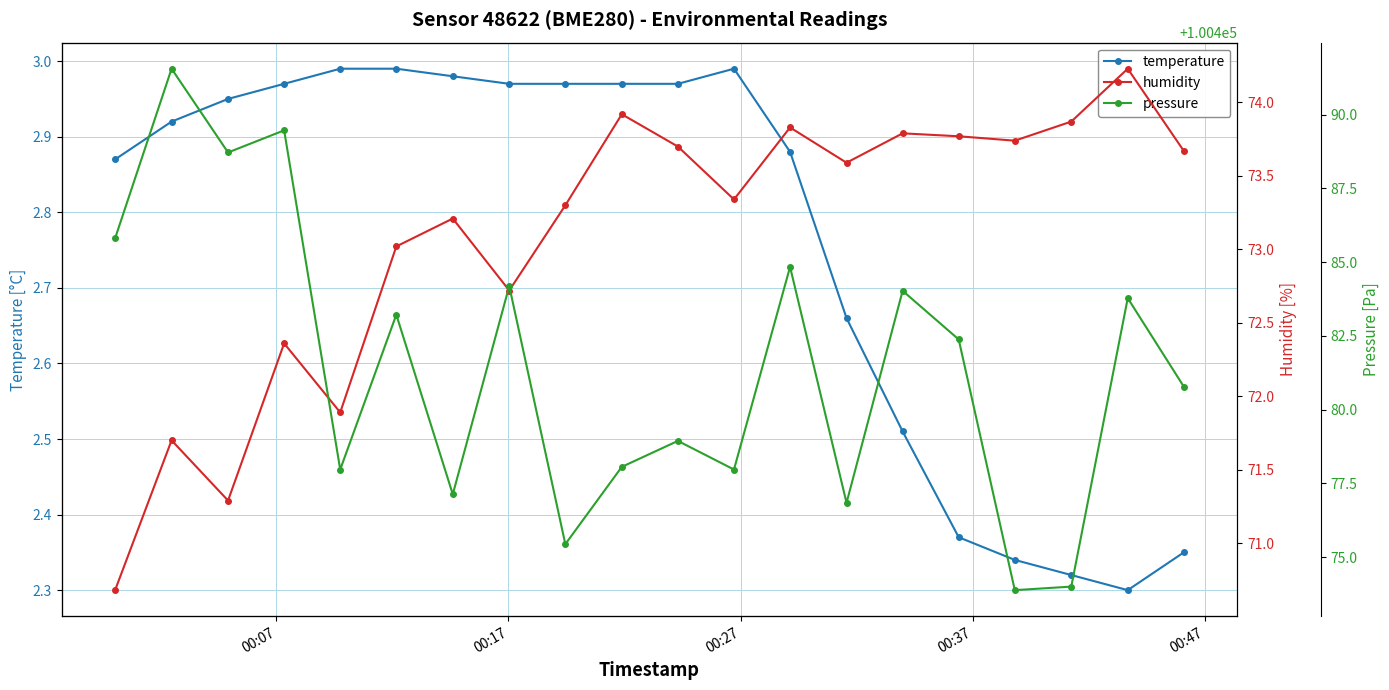

True or false: temperature and humidity intersect in this chart.

False